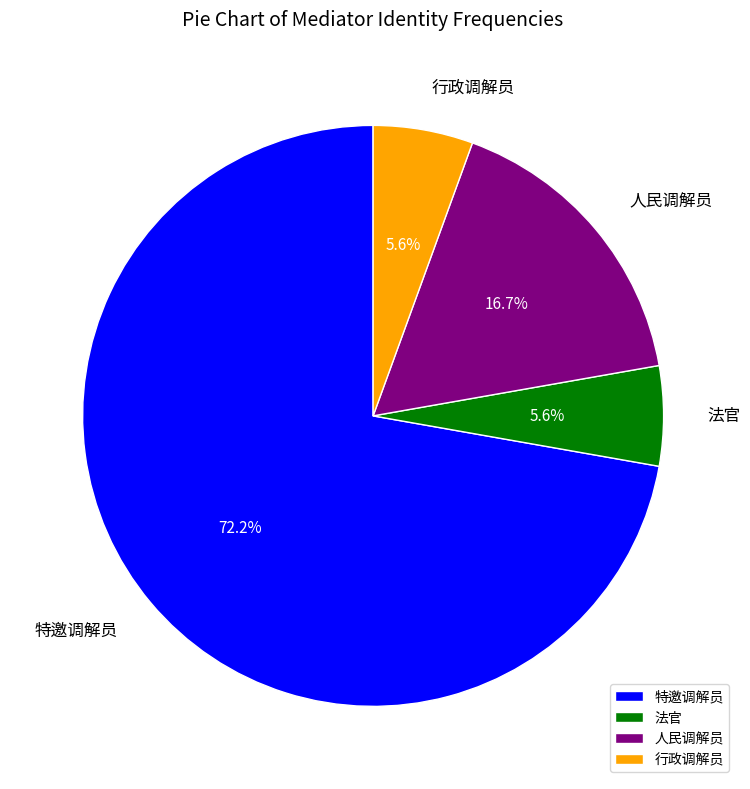

Which has a higher value, 特邀调解员 or 行政调解员?

特邀调解员